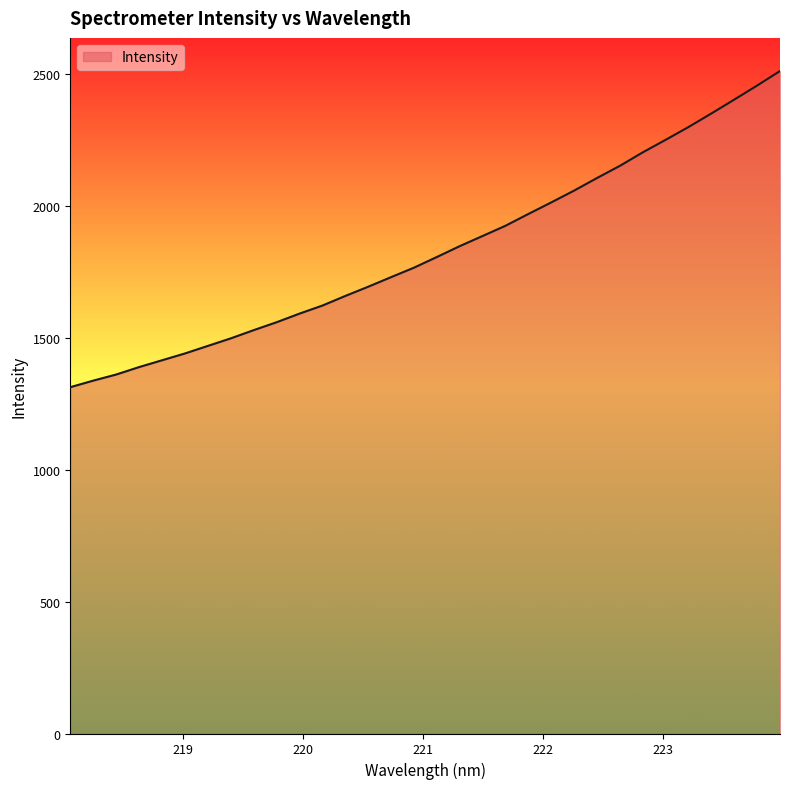

What is the difference between the maximum and minimum values?

1198.7